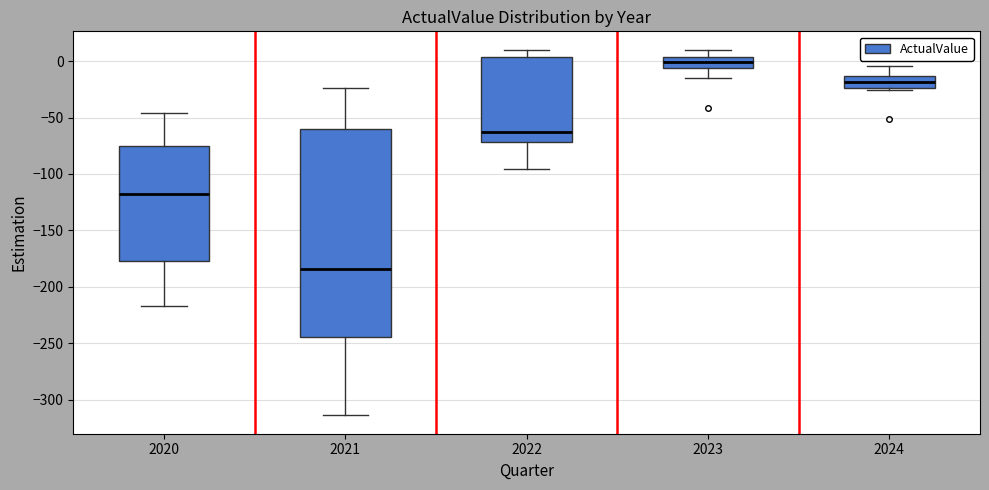

Which box's median line is the lowest?

2021